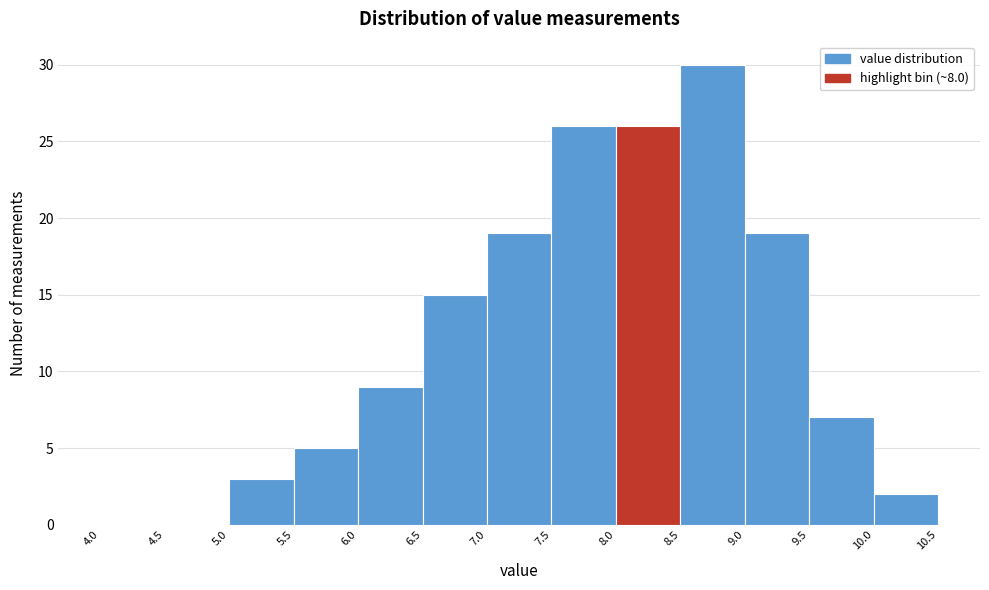

How tall is the bar that spans 5.0 to 5.5 on the x-axis? The values are not printed on the chart, so give them approximately, as read against the axis.

3